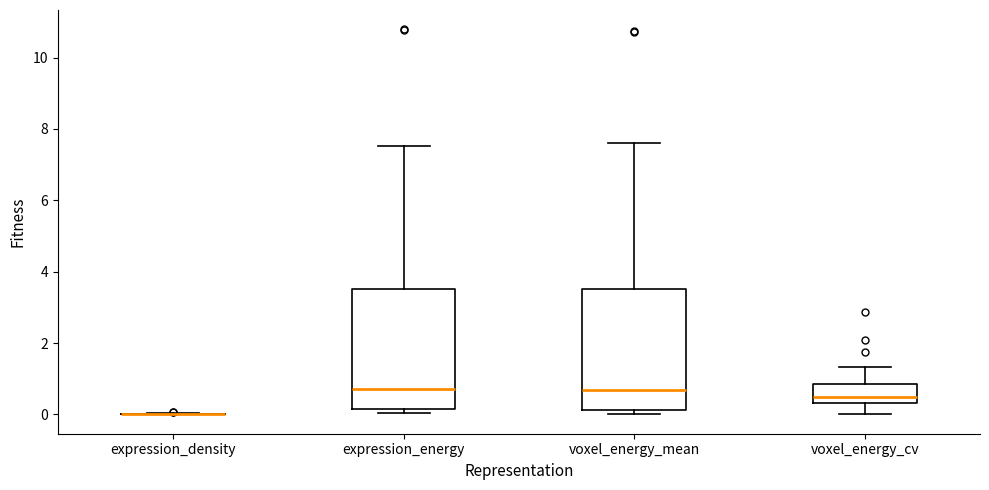

Where is the lower edge of the box for expression_energy on the y-axis? The values are not printed on the chart, so give them approximately, as read against the axis.

0.2